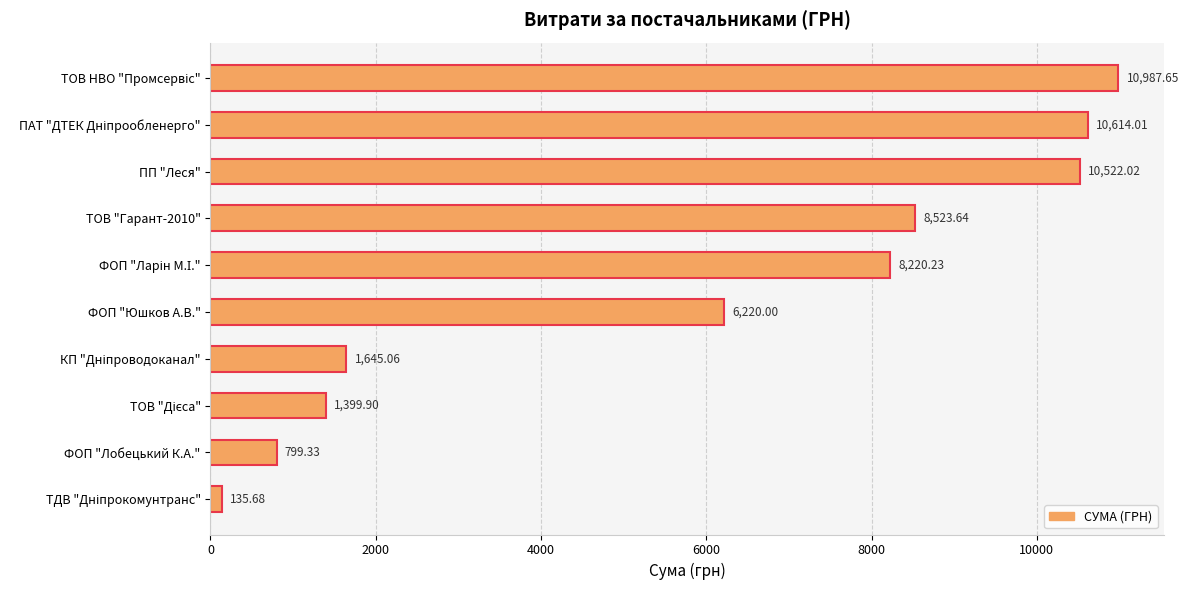

What is the sum of all values?

59067.5